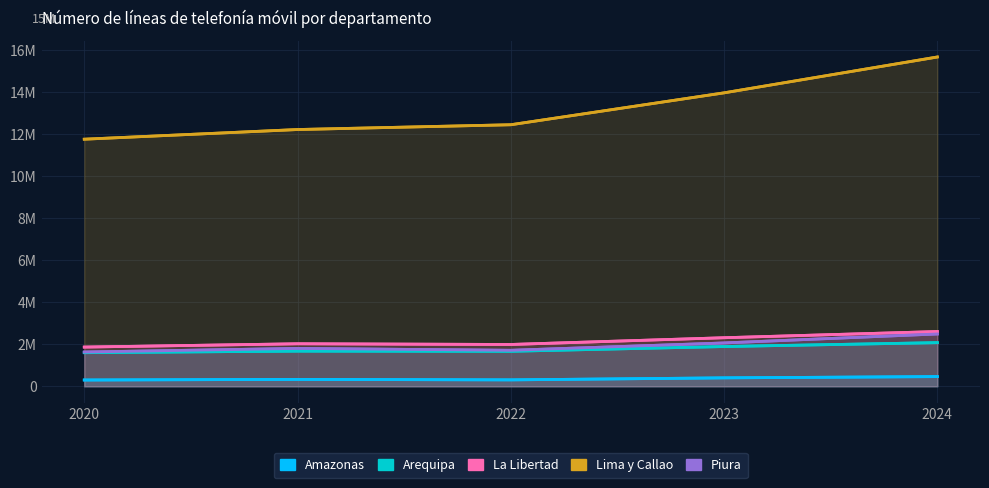

Reading right to left, list all the values displayed in this chart.

Amazonas: 462119	402263	306367	328788	300351
Arequipa: 2077020	1892182	1666429	1675109	1599247
La Libertad: 2605566	2311029	1990256	2023359	1866336
Lima y Callao: 15664972	13959907	12442467	12214513	11754456
Piura: 2490218	2062410	1713086	1801984	1630824